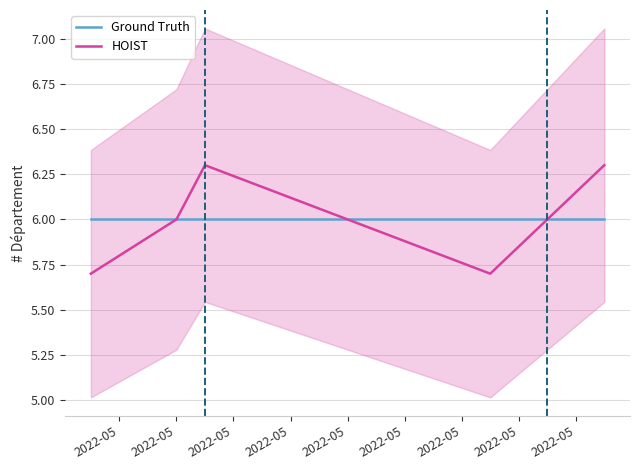

At how many categories does at least one series exceed 5?

6